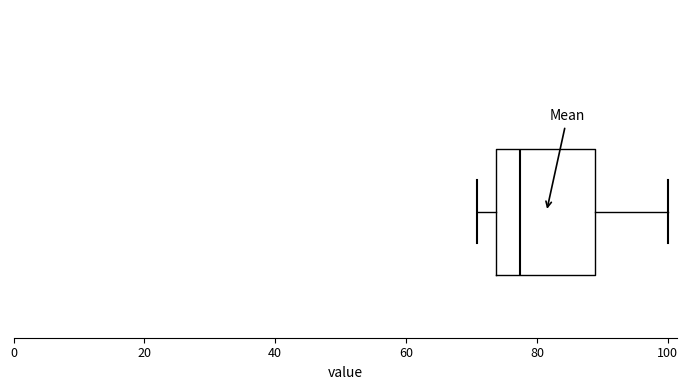

Read this box plot against the x-axis: the position of the median line, the range covered by the box, and the ends of both whiskers. The values are not printed on the chart, so give them approximately, as read against the axis.

median 78, box 74 to 88, whiskers 70 to 100